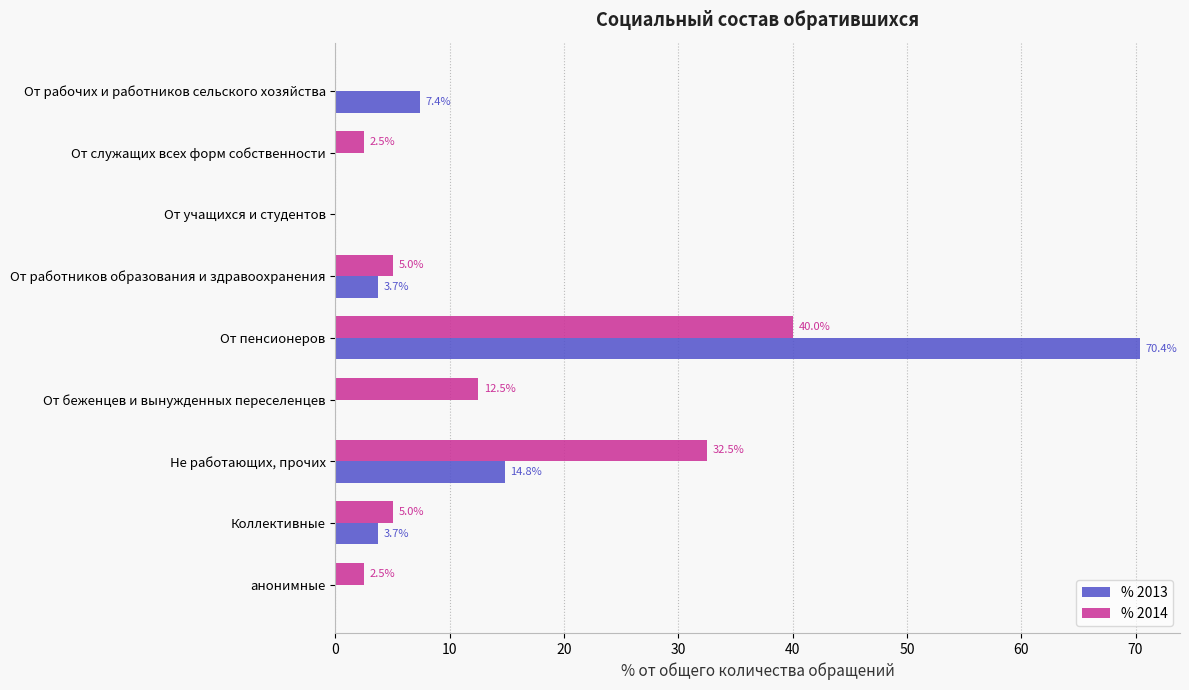

At which category is the sum across all series the highest?

От пенсионеров